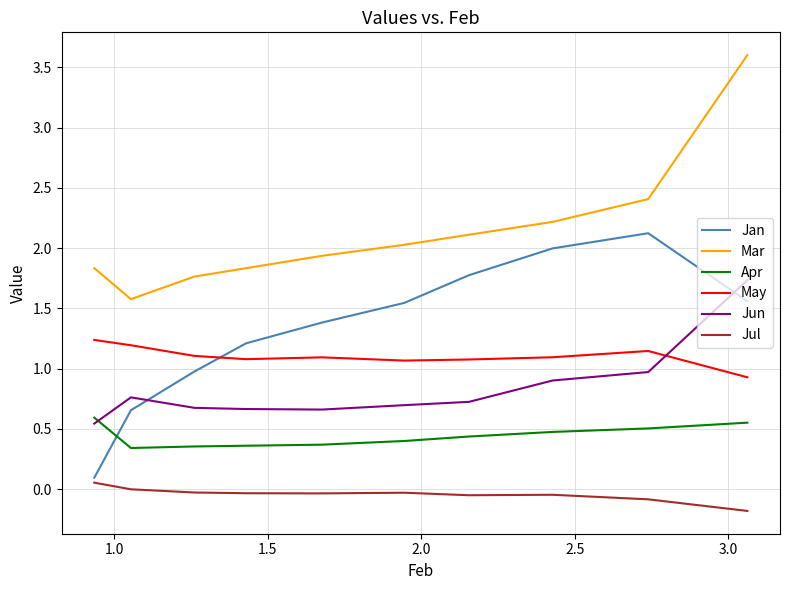

Does the chart display data point markers on the line(s)?

No